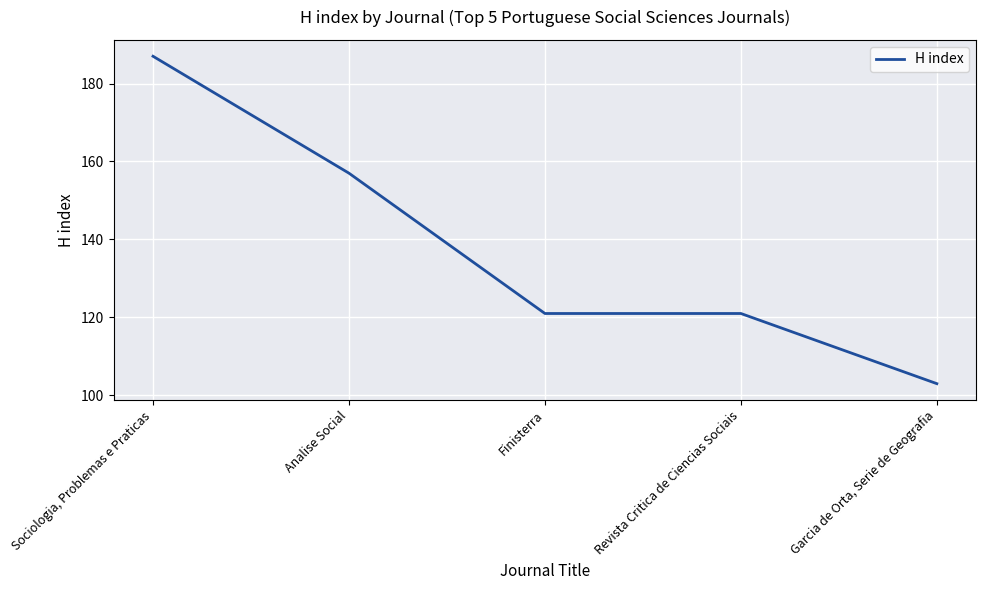

How many distinct data groups are displayed?

1